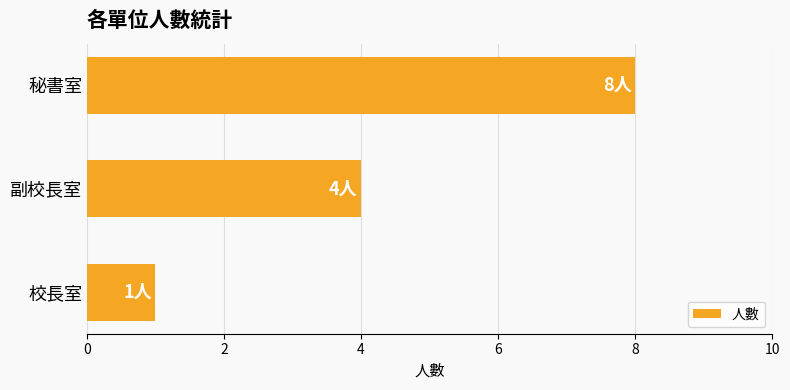

What is the average value?

4